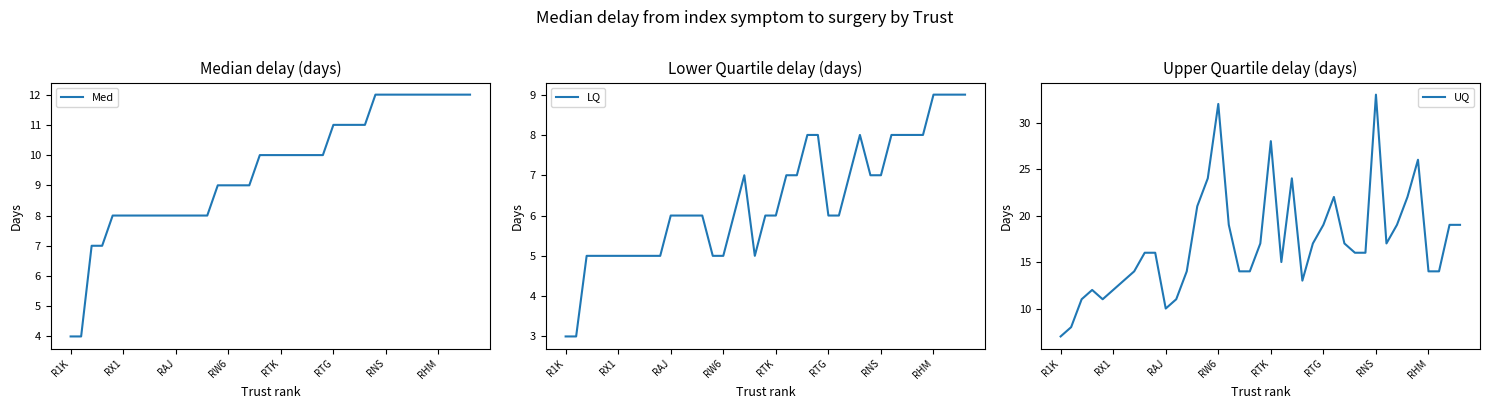

How many interior local peaks does the UQ series have?

7